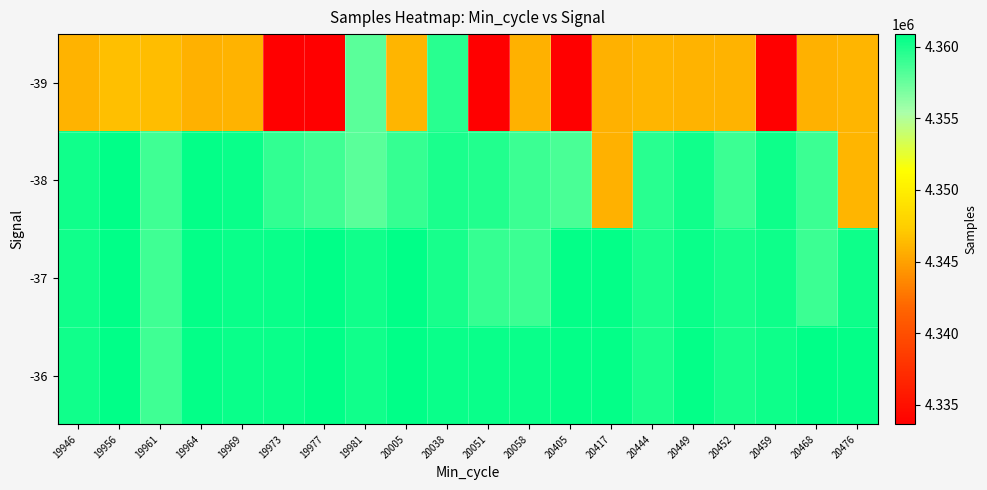

Reading left to right, list all the values displayed in this chart.

-39: 19946=4345949	19956=4346565	19961=4346482	19964=4345861	19969=4345949	19973=4333647	19977=4333708	19981=4357960	20005=4346060	20038=4359506	20051=4333708	20058=4345861	20405=4333708	20417=4345861	20444=4346060	20449=4345949	20452=4345949	20459=4333647	20468=4345861	20476=4346060
-38: 19946=4360287	19956=4360827	19961=4358828	19964=4360706	19969=4360446	19973=4359177	19977=4358828	19981=4357960	20005=4359153	20038=4359966	20051=4359701	20058=4358899	20405=4358444	20417=4345861	20444=4359507	20449=4360267	20452=4358951	20459=4360418	20468=4358951	20476=4346060
-37: 19946=4360287	19956=4360827	19961=4358828	19964=4360706	19969=4360446	19973=4360510	19977=4360800	19981=4360287	20005=4360841	20038=4360066	20051=4359153	20058=4358899	20405=4360729	20417=4360696	20444=4359966	20449=4360499	20452=4360049	20459=4360418	20468=4358951	20476=4360418
-36: 19946=4360287	19956=4360827	19961=4358828	19964=4360706	19969=4360446	19973=4360510	19977=4360800	19981=4360287	20005=4360841	20038=4360499	20051=4360499	20058=4360499	20405=4360729	20417=4360696	20444=4359966	20449=4360696	20452=4360049	20459=4360418	20468=4360868	20476=4360729